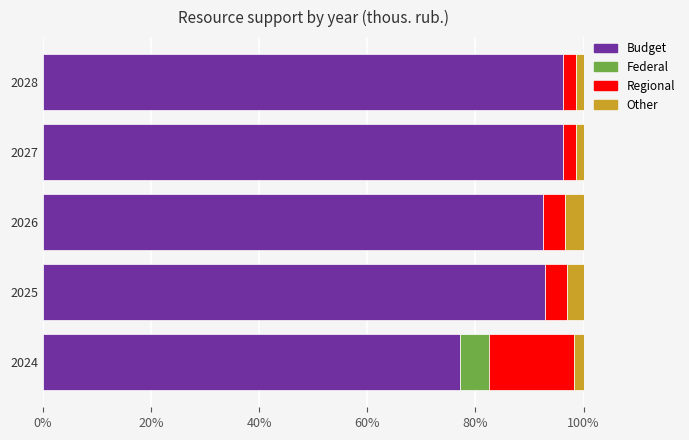

What is the maximum value for Budget?

96.3